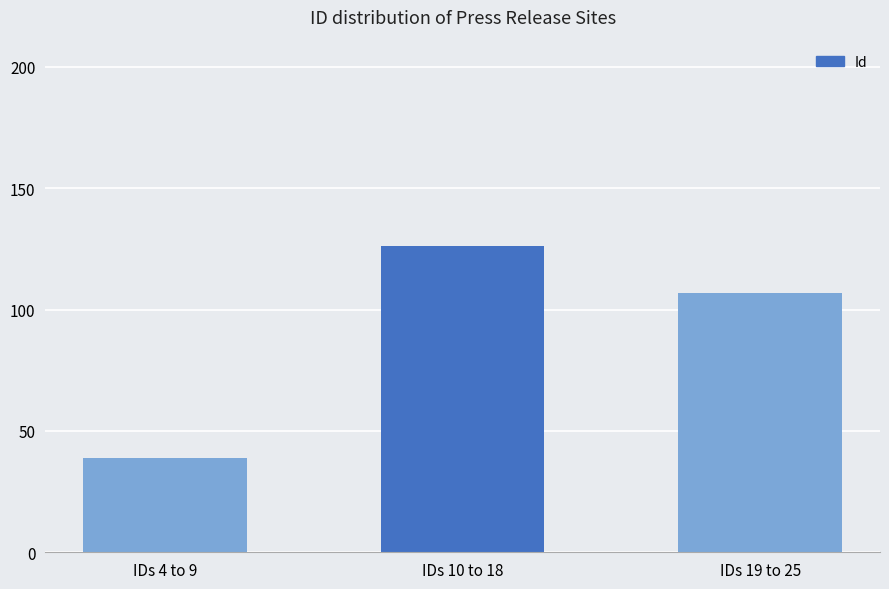

Which label corresponds to the smallest value in the chart?

IDs 4 to 9